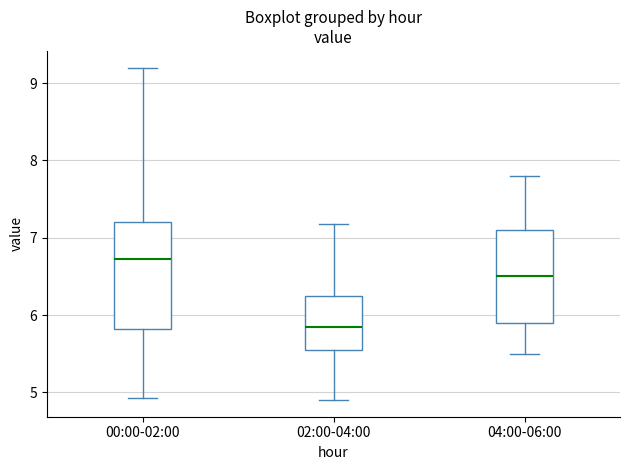

Which box has the lowest median line?

02:00-04:00